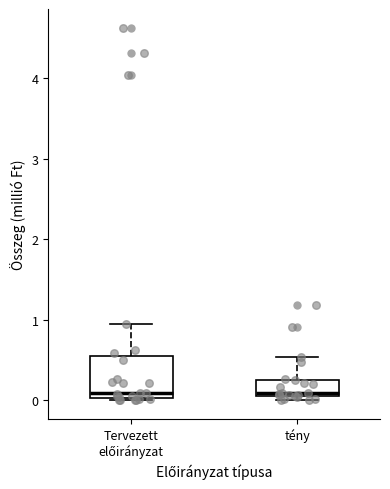

Reading left to right, read every box against the y-axis: the position of its median line, the range the box covers, and the ends of its whiskers. The values are not printed on the chart, so give them approximately, as read against the axis.

Tervezett előirányzat: median 0.1, box 0.0 to 0.5, whiskers 0.0 to 1.0
tény: median 0.1 (just above the box's lower edge), box 0.1 to 0.3, whiskers 0.0 to 0.5